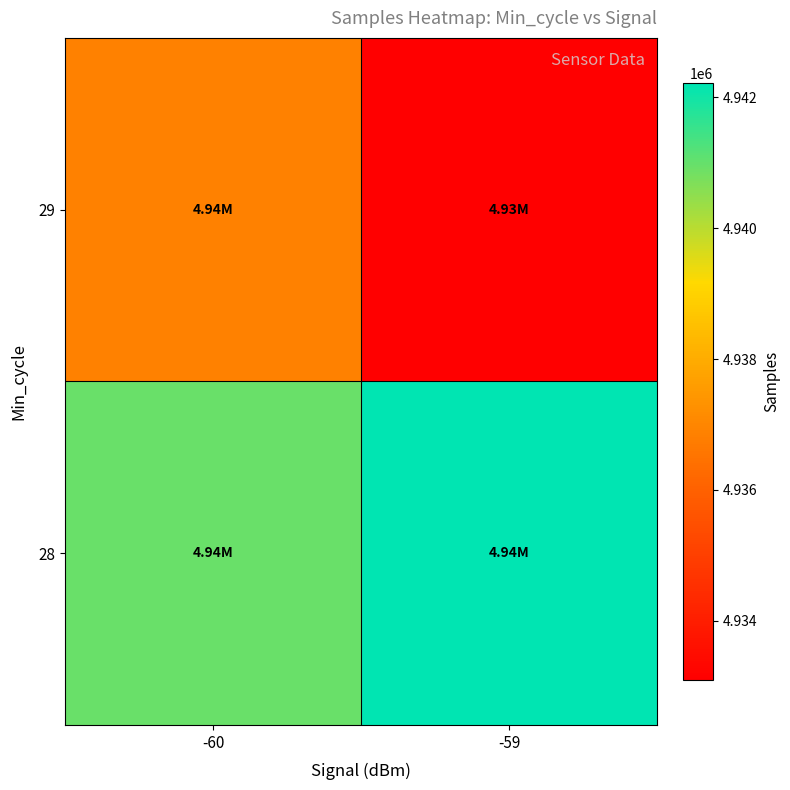

Reading left to right, transcribe all the data shown in this chart.

28: -60=4940962.0	-59=4942216.7
29: -60=4936853.1	-59=4933098.0